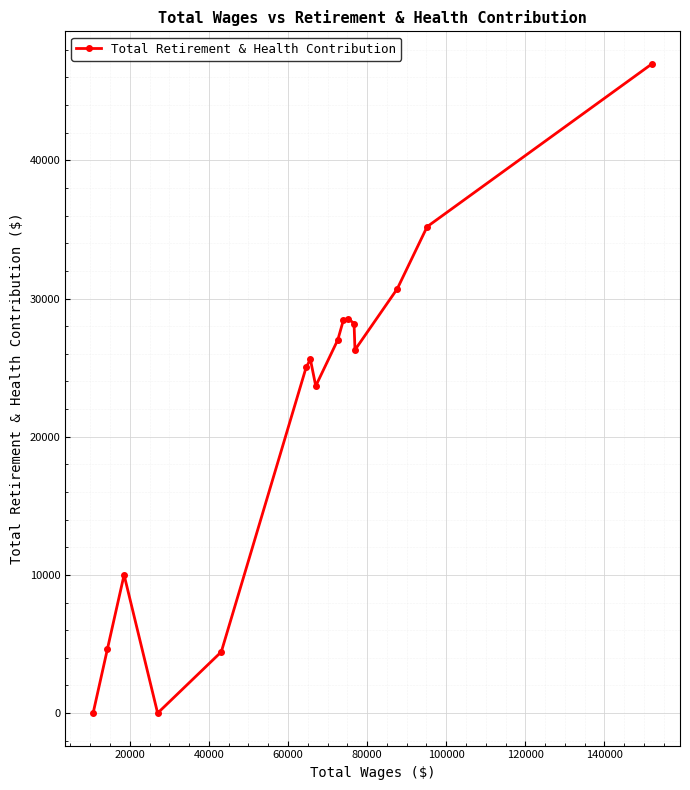

What is the difference between the second highest and second lowest values?

35198